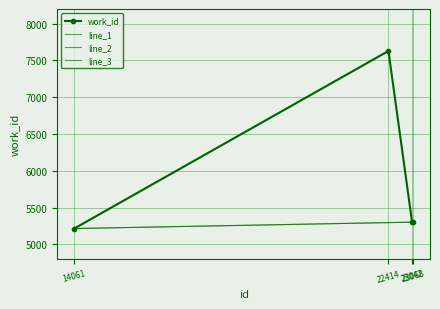

List the labels in order of value, largest first.

22414, 23042, 23068, 14061